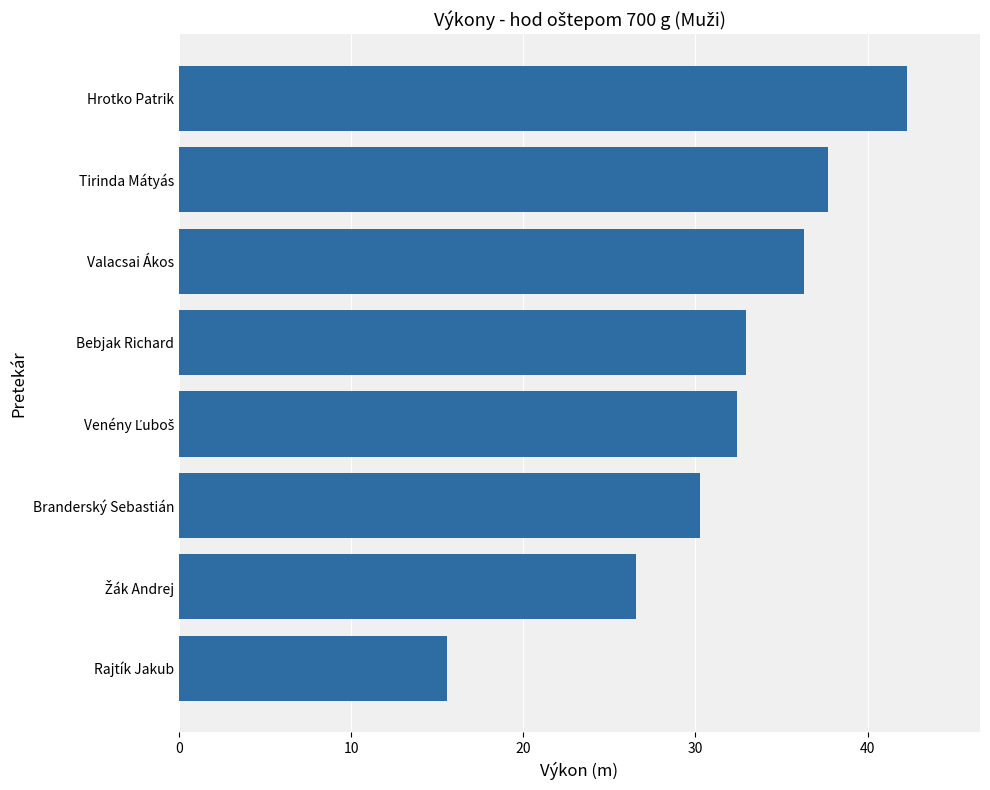

What is the average value?

31.8